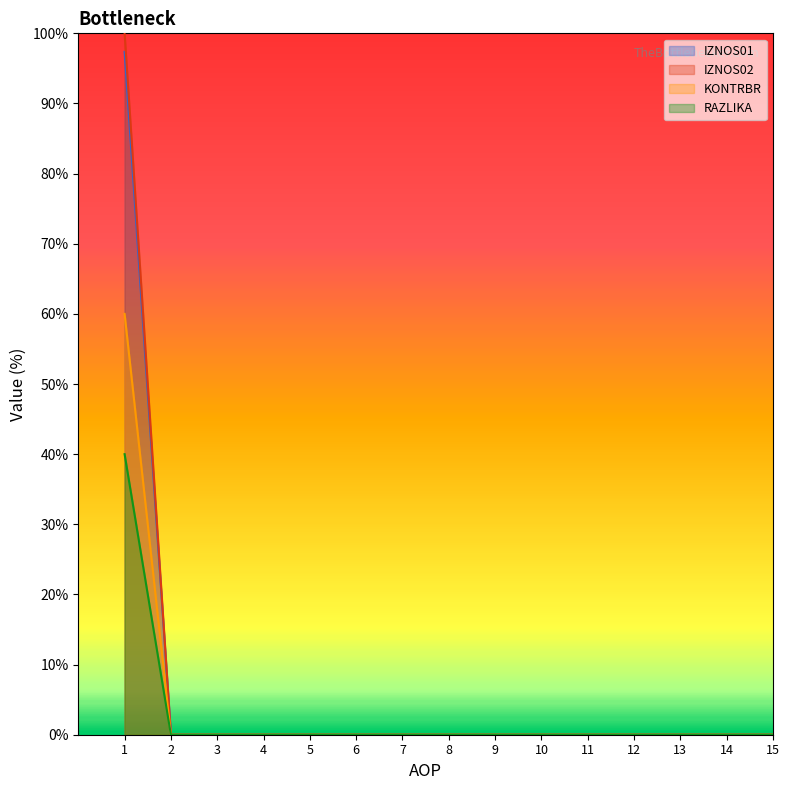

Which has a higher value, 6 or 3?

6